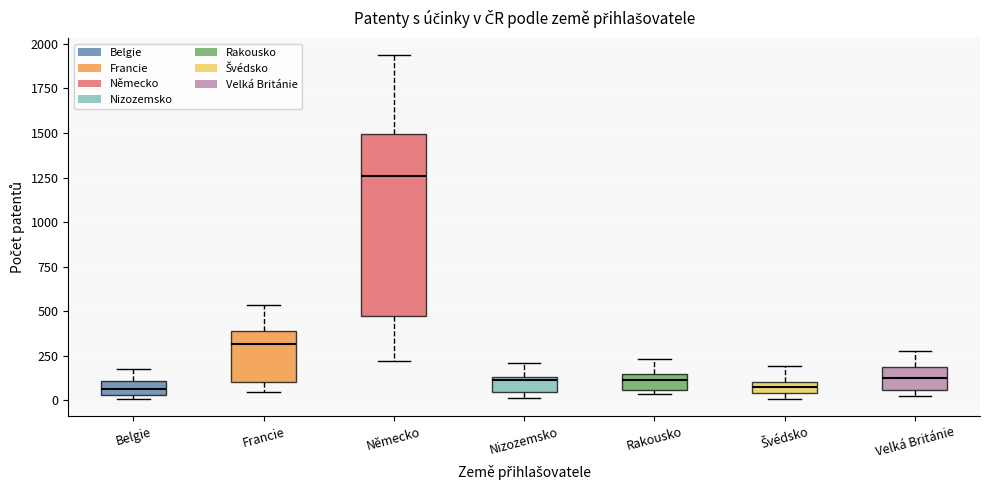

Comparing the boxes themselves (not the whiskers), which one is the tallest?

Německo